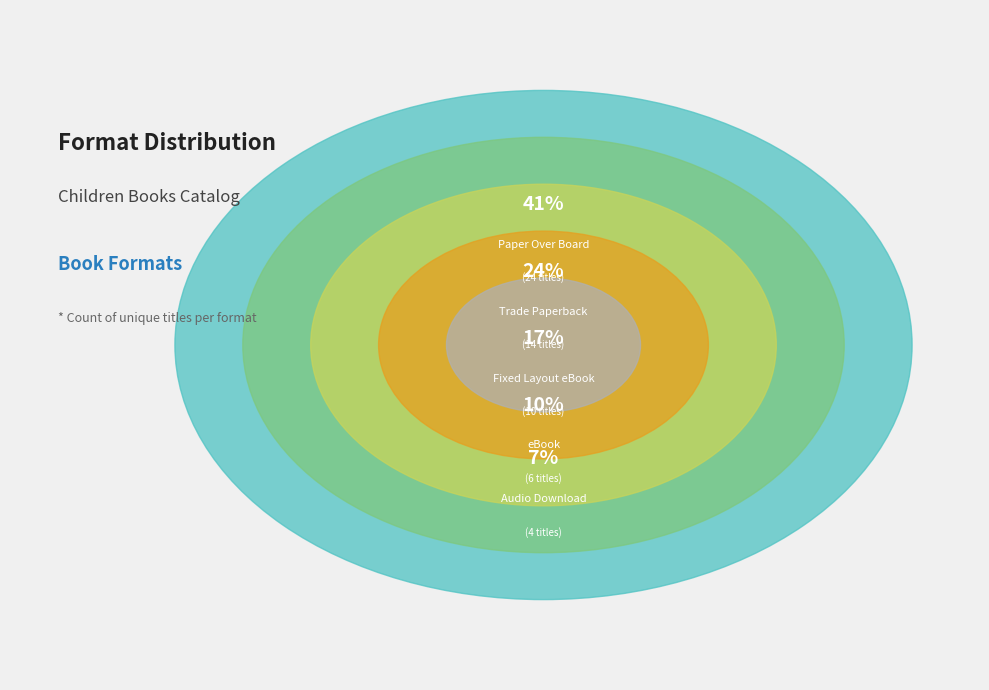

Count the number of slices in the pie.

5